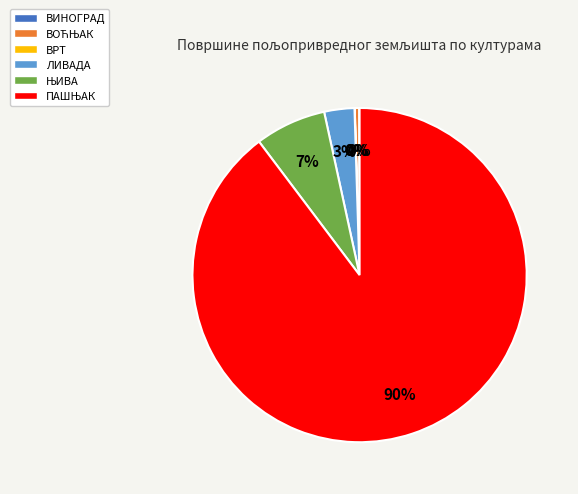

Does any single category account for the majority?

Yes